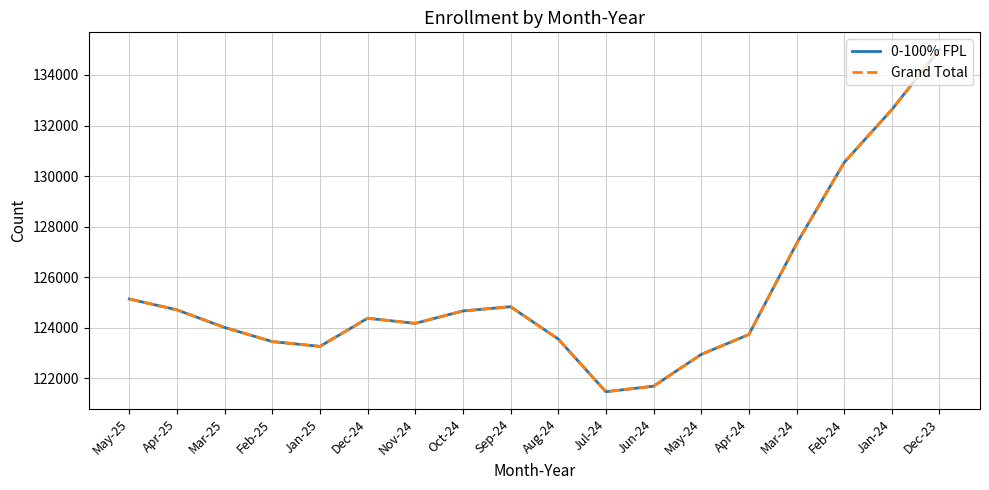

What is the average value of the 0-100% FPL series?

125411